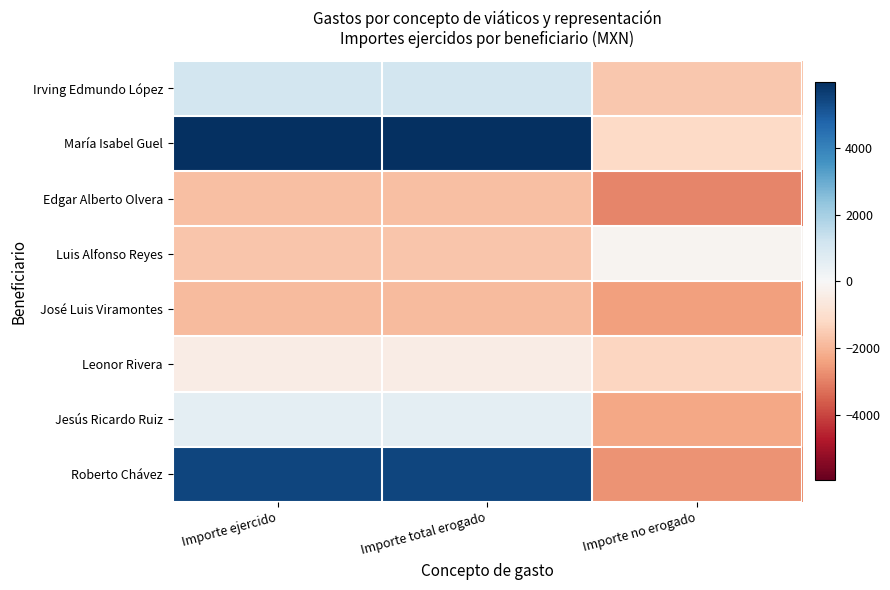

Reading left to right, extract all data points from this chart.

Irving Edmundo López: Importe ejercido=1085.0	Importe total erogado=1085.0	Importe no erogado=-1611.0
María Isabel Guel: Importe ejercido=5965.3	Importe total erogado=5965.3	Importe no erogado=-1191.3
Edgar Alberto Olvera: Importe ejercido=-1803.0	Importe total erogado=-1803.0	Importe no erogado=-2923.0
Luis Alfonso Reyes: Importe ejercido=-1657.0	Importe total erogado=-1657.0	Importe no erogado=-169.0
José Luis Viramontes: Importe ejercido=-1877.0	Importe total erogado=-1877.0	Importe no erogado=-2449.0
Leonor Rivera: Importe ejercido=-439.0	Importe total erogado=-439.0	Importe no erogado=-1287.0
Jesús Ricardo Ruiz: Importe ejercido=576.0	Importe total erogado=576.0	Importe no erogado=-2302.0
Roberto Chávez: Importe ejercido=5457.5	Importe total erogado=5457.5	Importe no erogado=-2683.5